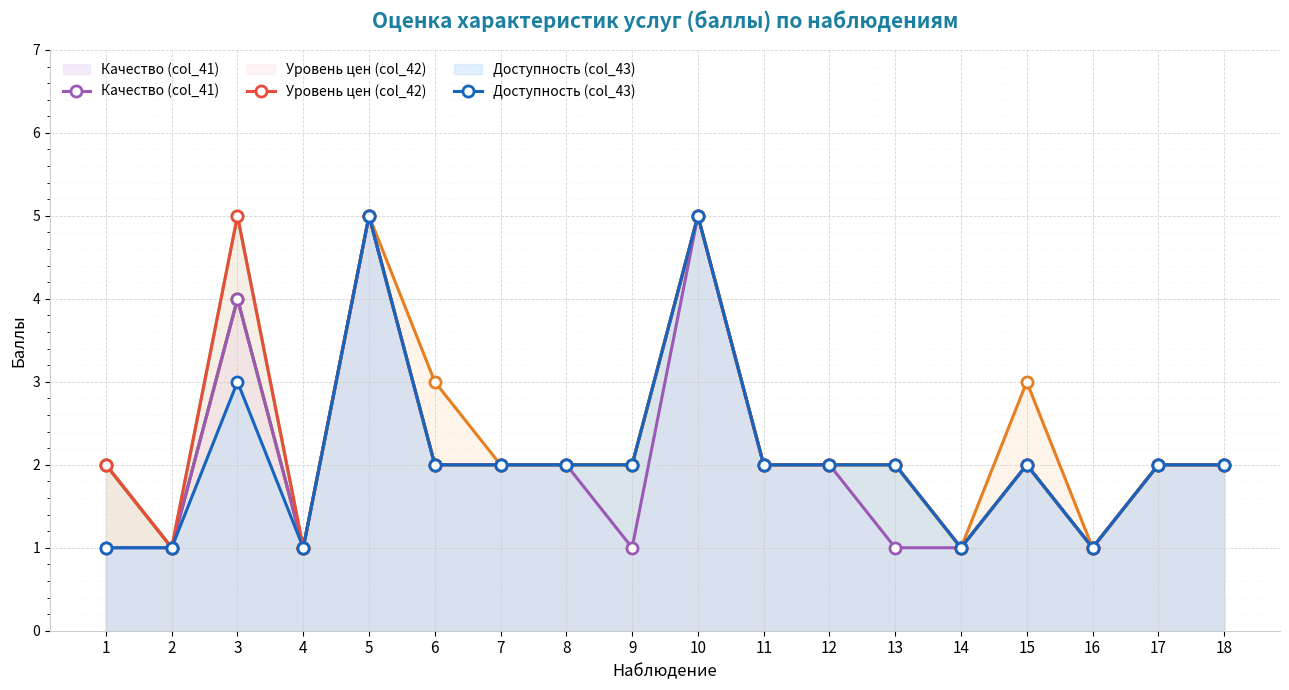

What is the value of the Доступность (col_43) point at the 12th from the left?

2